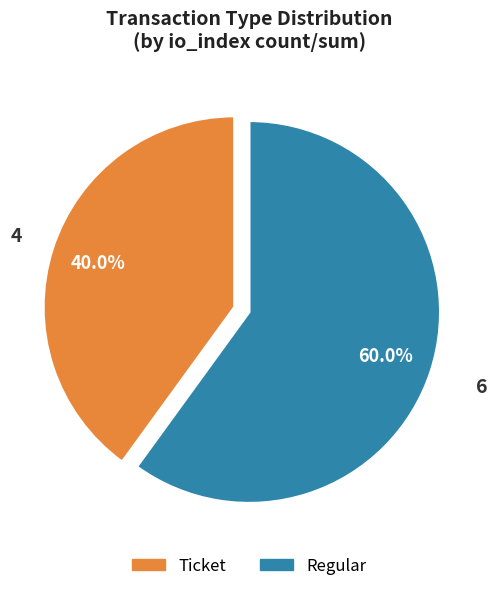

Rank the categories by value from lowest to highest.

Ticket, Regular